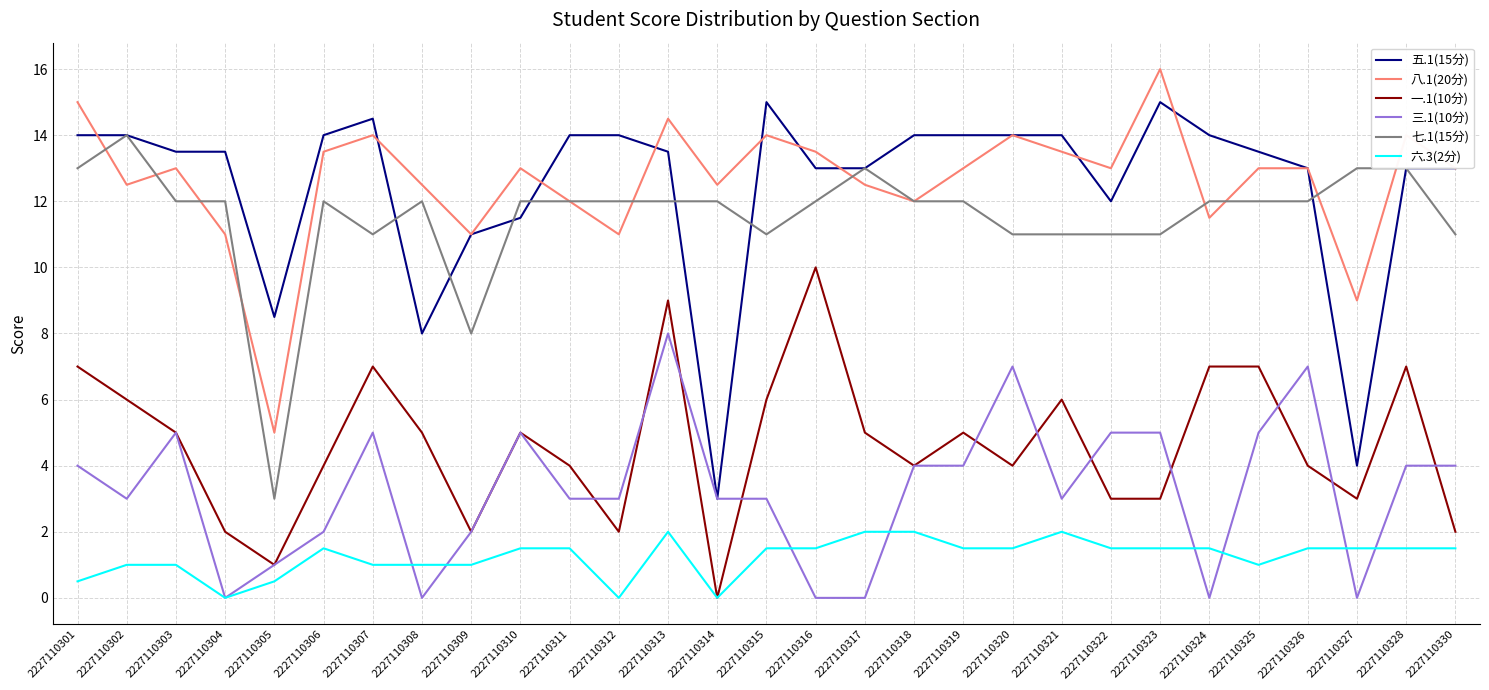

The value of 三.1(10分) at 2227110327 is 0.0. True or false?

True